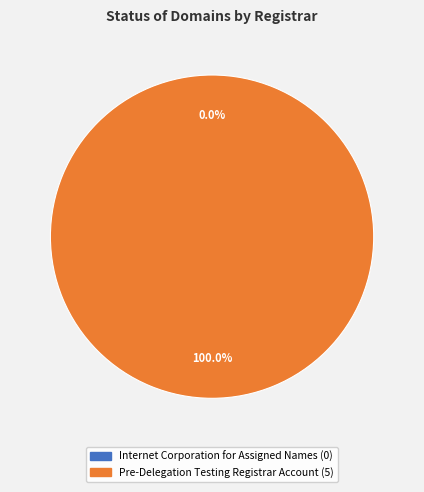

To the nearest percent, what is the combined percentage of Pre-Delegation Testing Registrar Account and Internet Corporation for Assigned Names?

100%